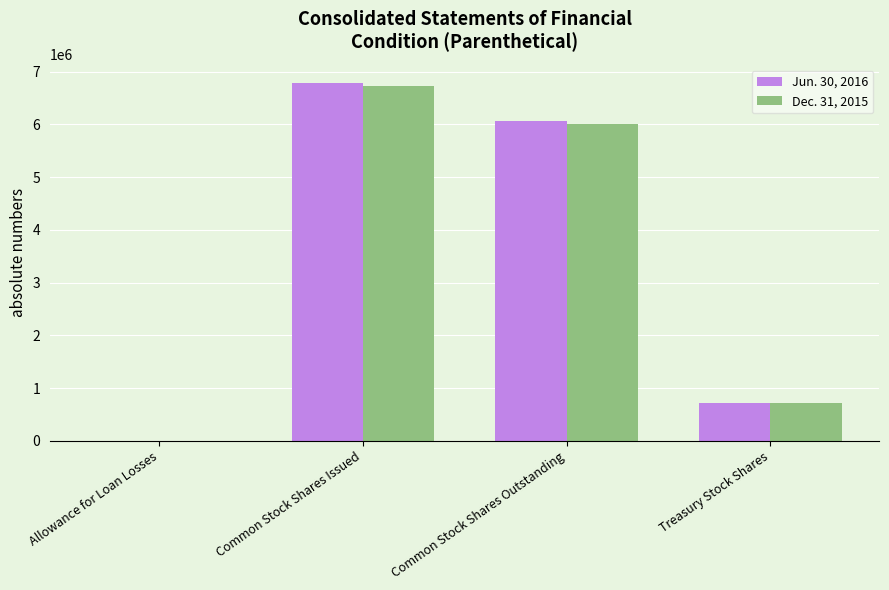

What is the total value across all series at Allowance for Loan Losses?

4045